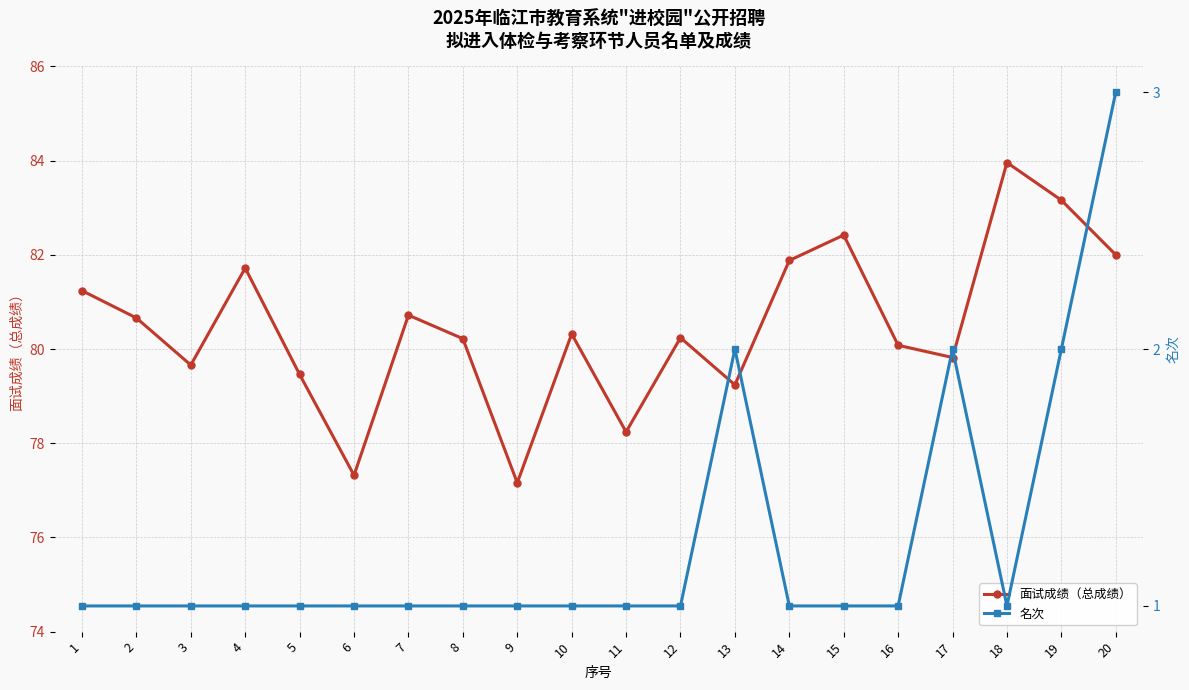

At how many categories does at least one series exceed 70?

20